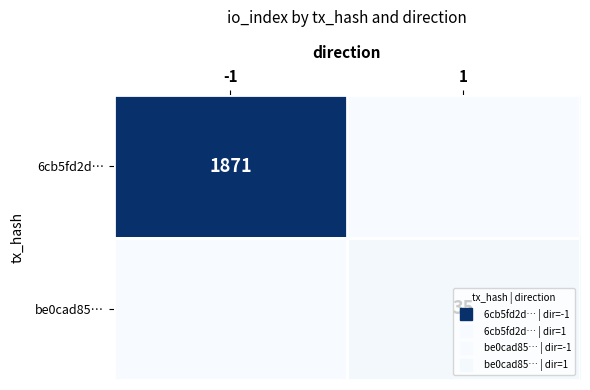

Count the 6cb5fd2d… values in the range 0 to 1871.

2